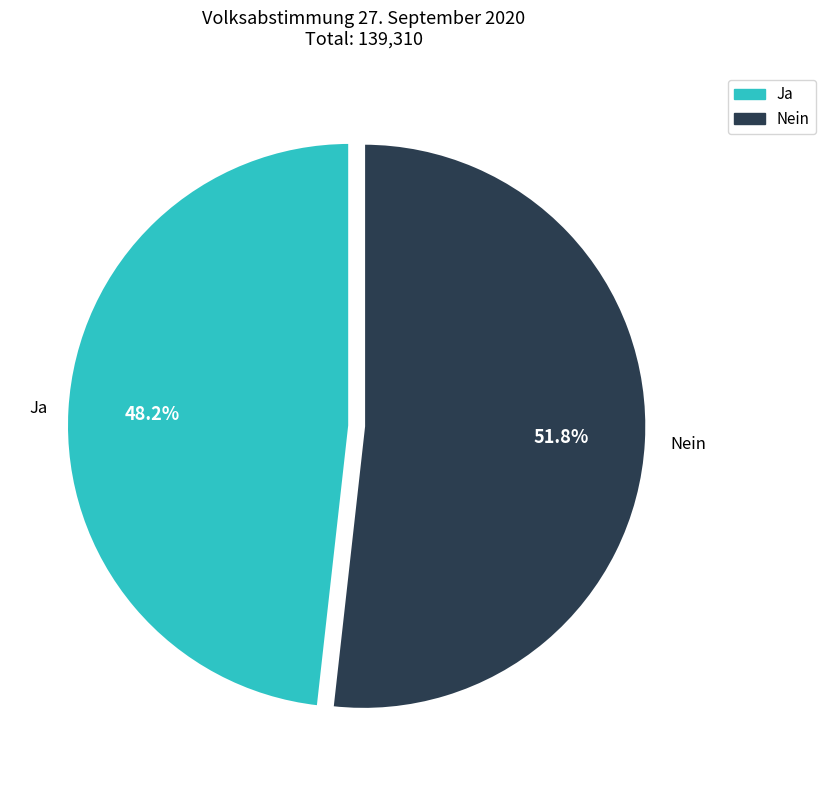

To the nearest percent, what is the difference between the largest and smallest slice percentages?

4%